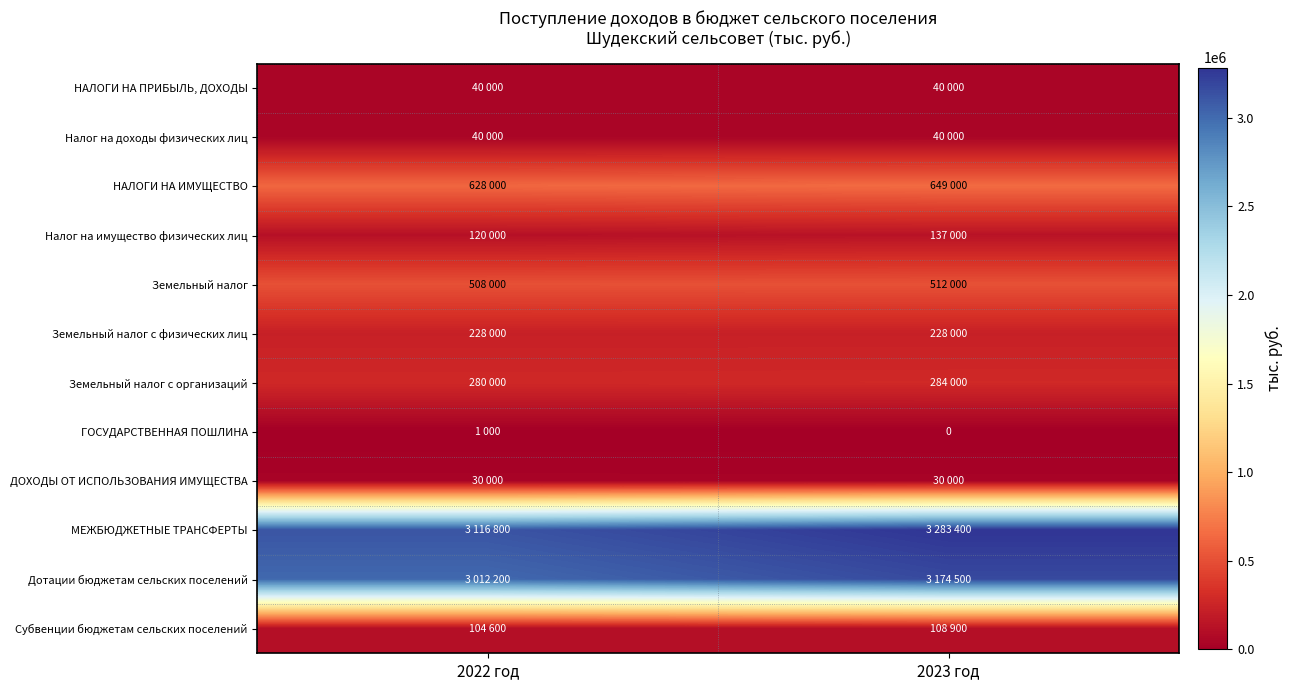

Count the Субвенции бюджетам сельских поселений values in the range 104600 to 108900.

2